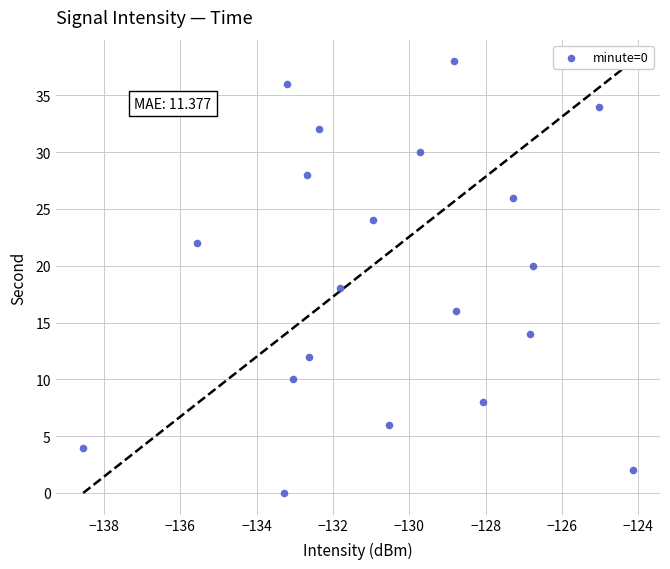

What is the range of Y values (max minus min)?

38